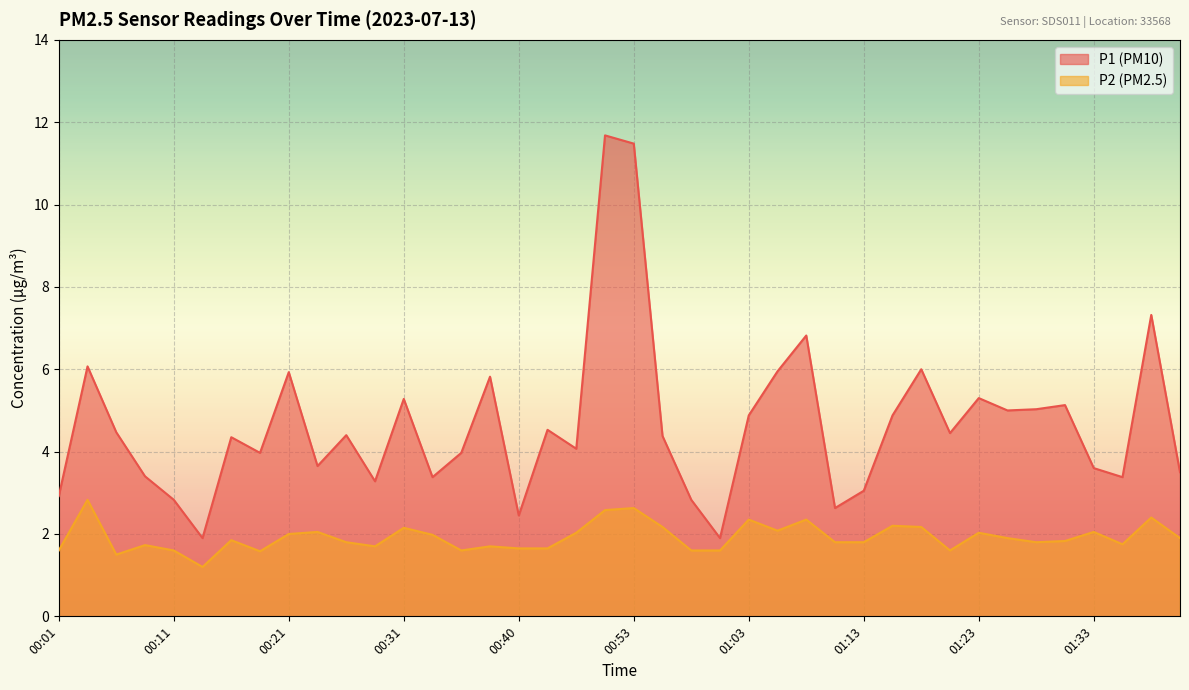

The value of P2 at 00:21 is 2.0. True or false?

True